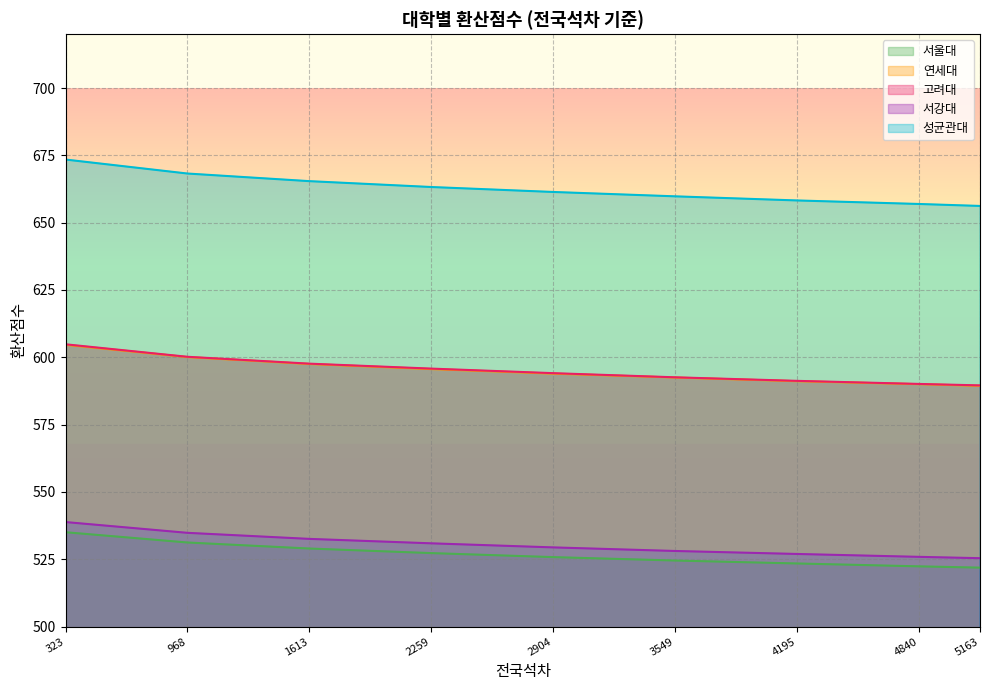

The 성균관대 series shows 673.4 at 323. True or false?

True